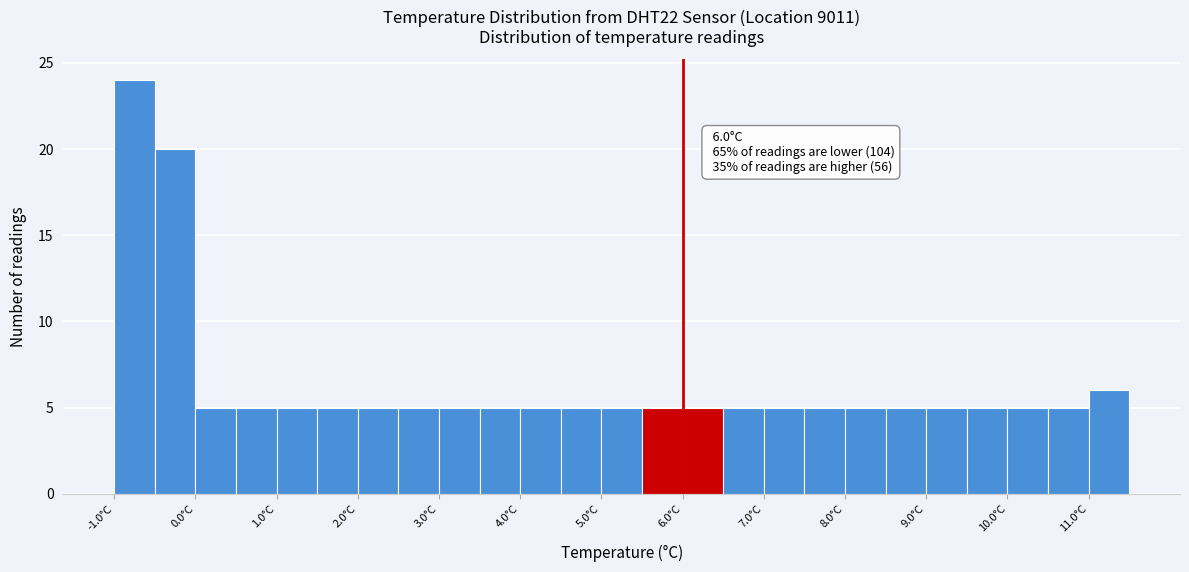

Over which range of the x-axis is the bar tallest?

-1.0 to -0.5